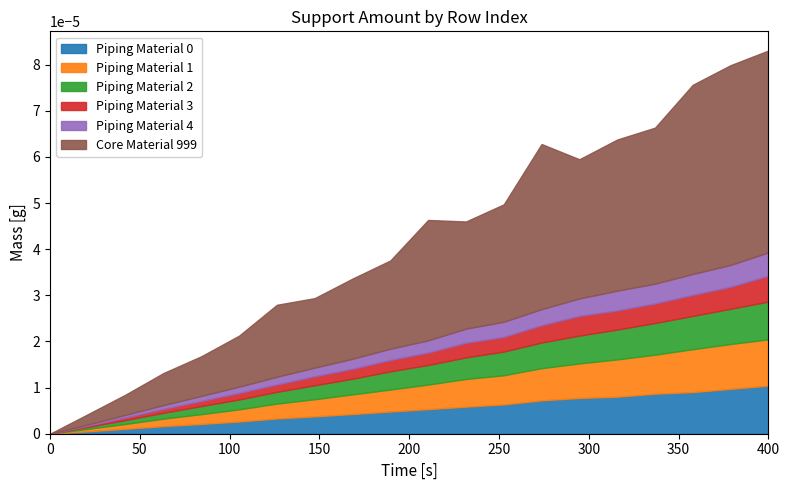

Reading left to right, list all the values displayed in this chart.

Piping Material 0: 0=0	1=1	2=1	3=1	4=1	5=1	6=1	7=1	8=1	9=1	10=1	11=1	12=1	13=1	14=1	15=1	16=1	17=1	18=1	19=1
Piping Material 1: 0=0	1=1	2=1	3=1	4=1	5=1	6=1	7=1	8=1	9=1	10=1	11=1	12=1	13=1	14=1	15=1	16=1	17=1	18=1	19=1
Piping Material 2: 0=0	1=1	2=1	3=1	4=1	5=1	6=1	7=1	8=1	9=1	10=1	11=1	12=1	13=1	14=1	15=1	16=1	17=1	18=1	19=1
Piping Material 3: 0=0	1=1	2=1	3=1	4=1	5=1	6=1	7=1	8=1	9=1	10=1	11=1	12=1	13=1	14=1	15=1	16=1	17=1	18=1	19=1
Piping Material 4: 0=0	1=1	2=1	3=1	4=1	5=1	6=1	7=1	8=1	9=1	10=1	11=1	12=1	13=1	14=1	15=1	16=1	17=1	18=1	19=1
Core Material 999: 0=0	1=0	2=0	3=0	4=0	5=0	6=0	7=0	8=0	9=0	10=0	11=0	12=0	13=0	14=0	15=0	16=0	17=0	18=0	19=0